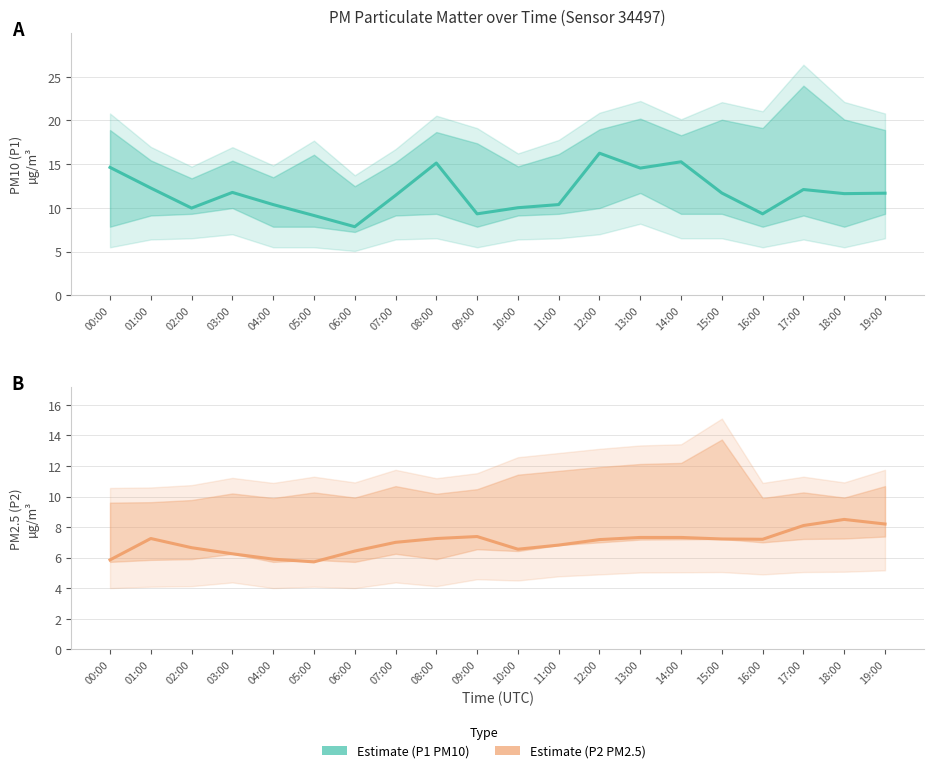

What position from the left is 16:00?

17